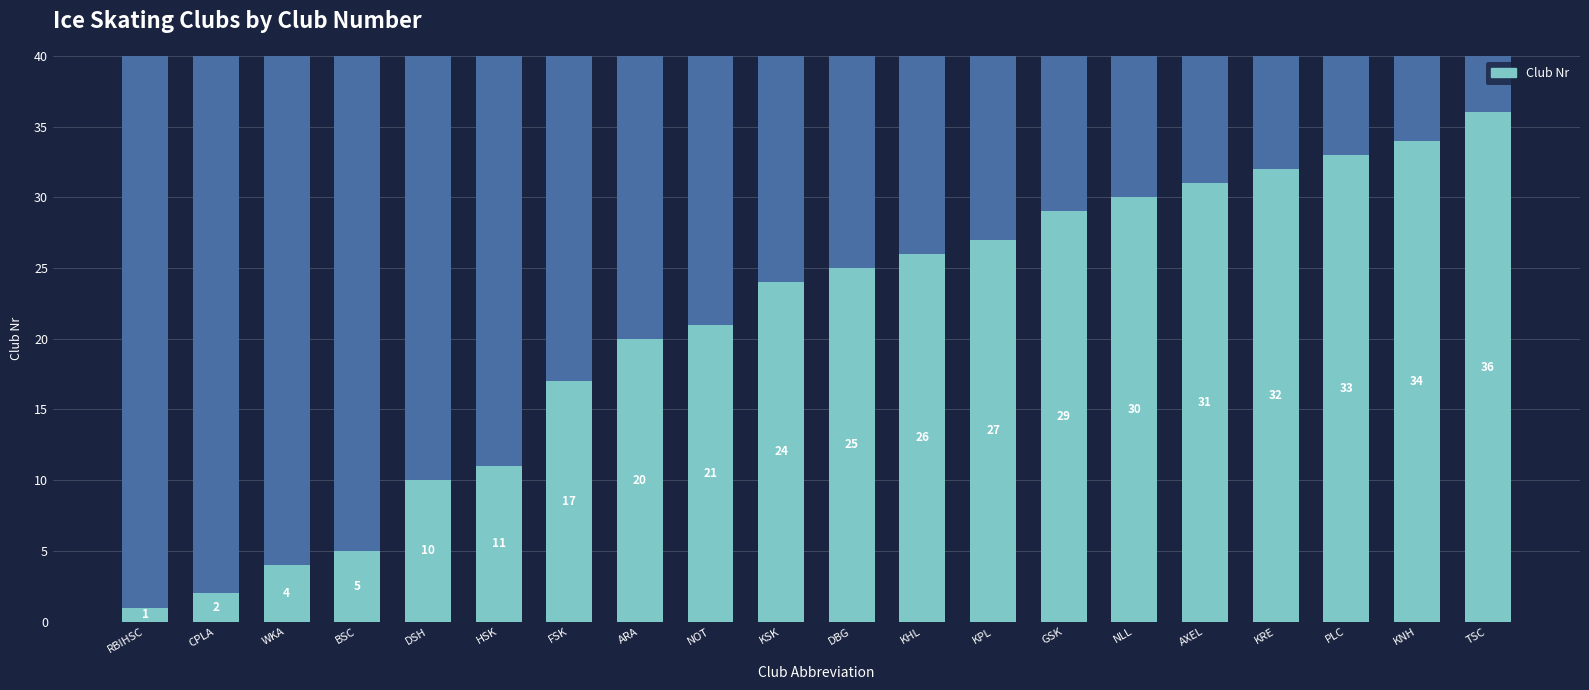

What is the difference between the maximum and minimum values?

35